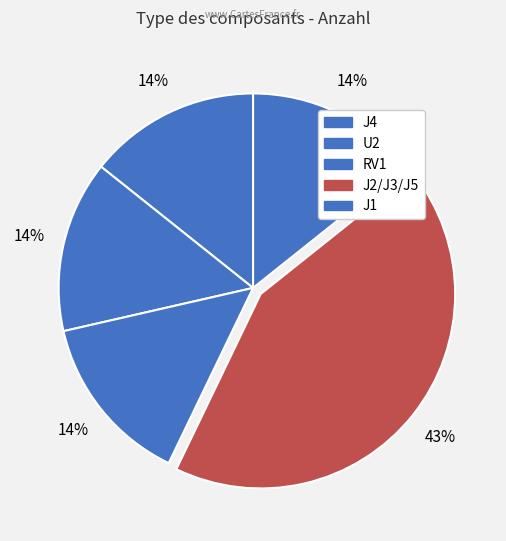

To the nearest percent, what is the average slice percentage?

20%